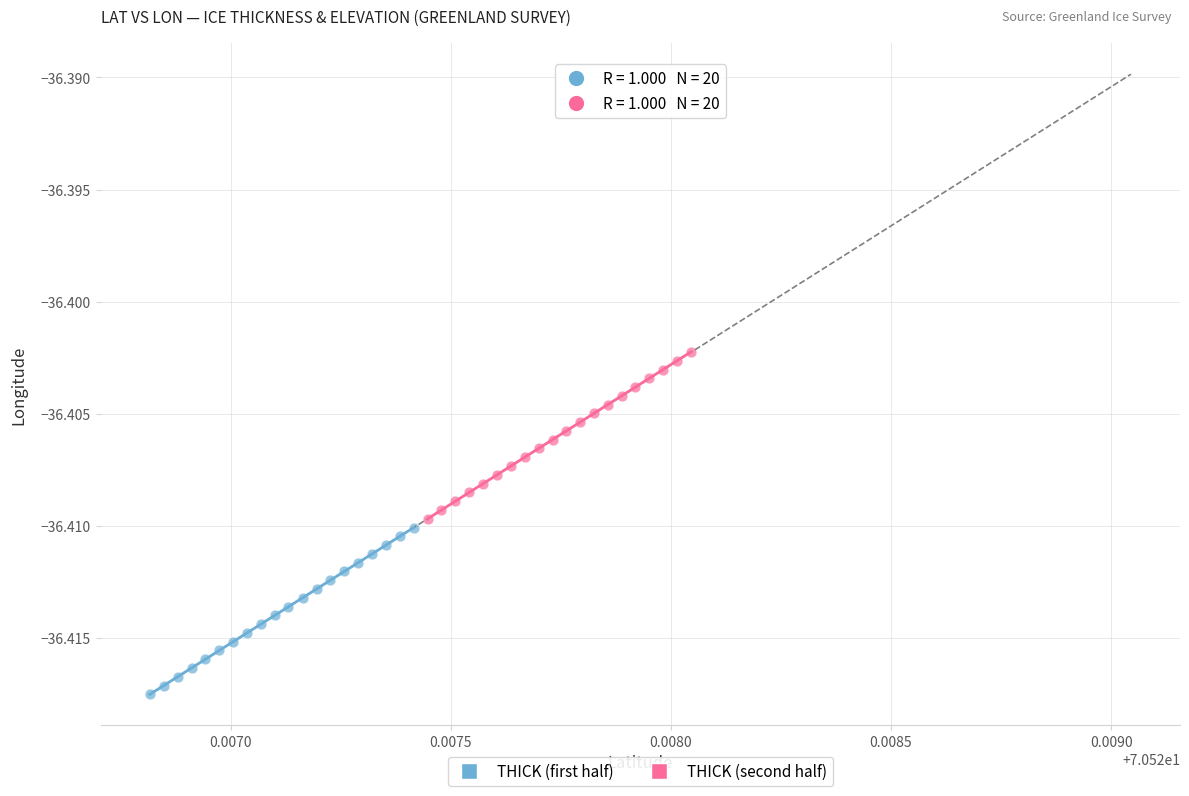

Which series reaches the minimum Y coordinate?

THICK (first half)